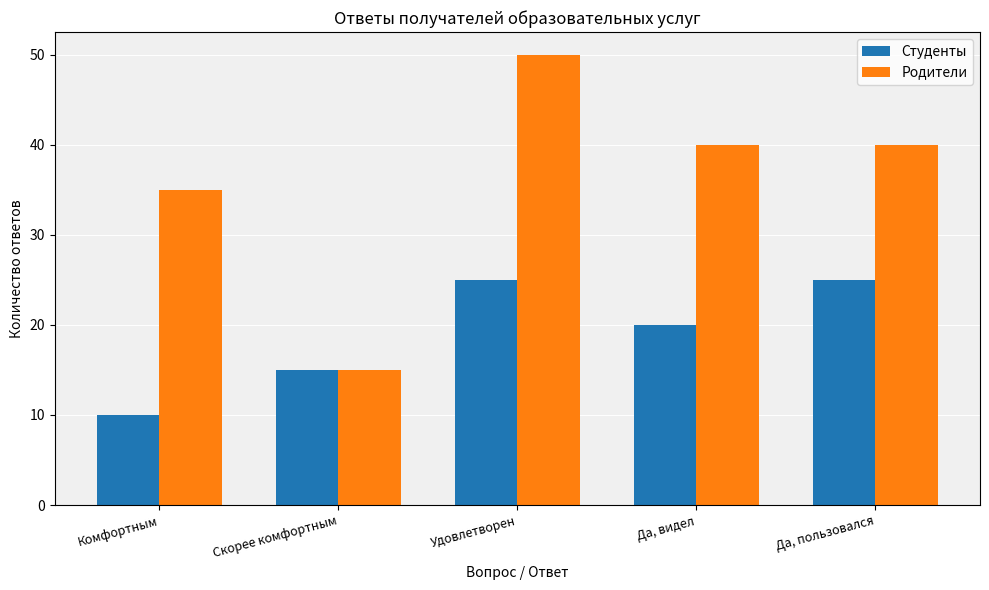

How many series are shown in this chart?

2